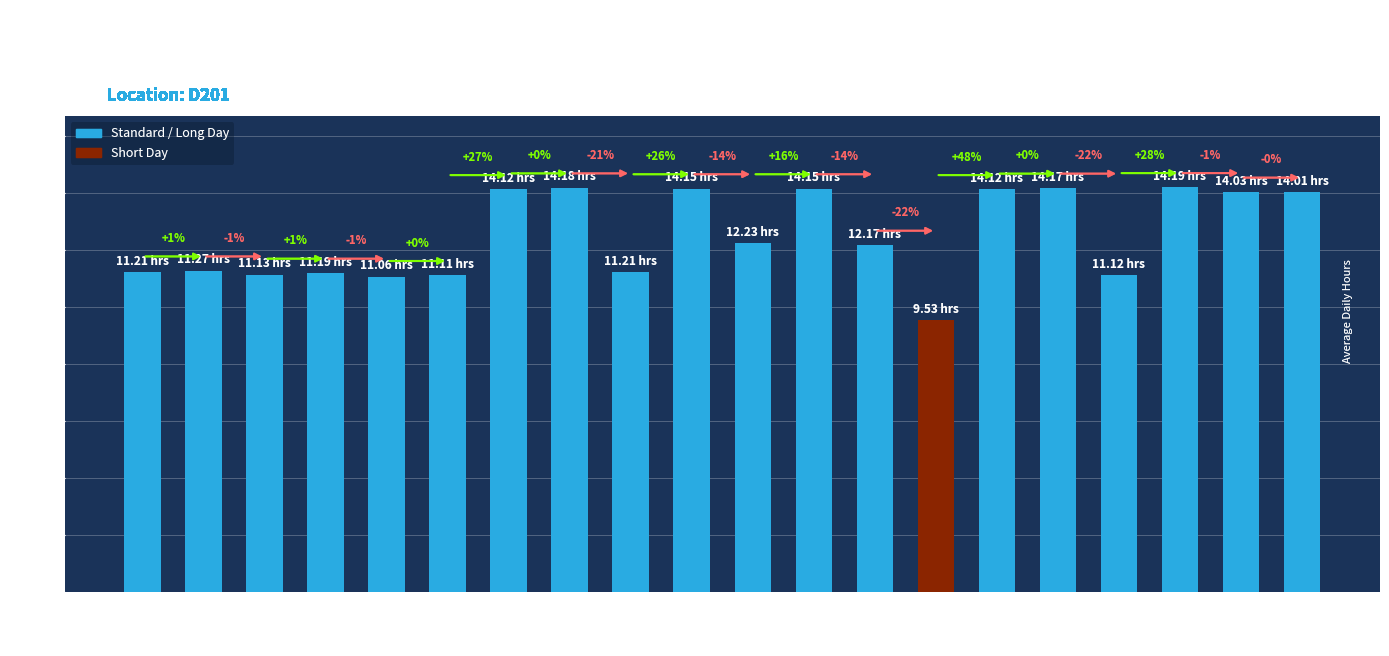

List the labels in order of value, largest first.

22, 10, 20, 14, 16, 9, 19, 23, 24, 15, 17, 2, 1, 12, 6, 5, 21, 8, 7, 18